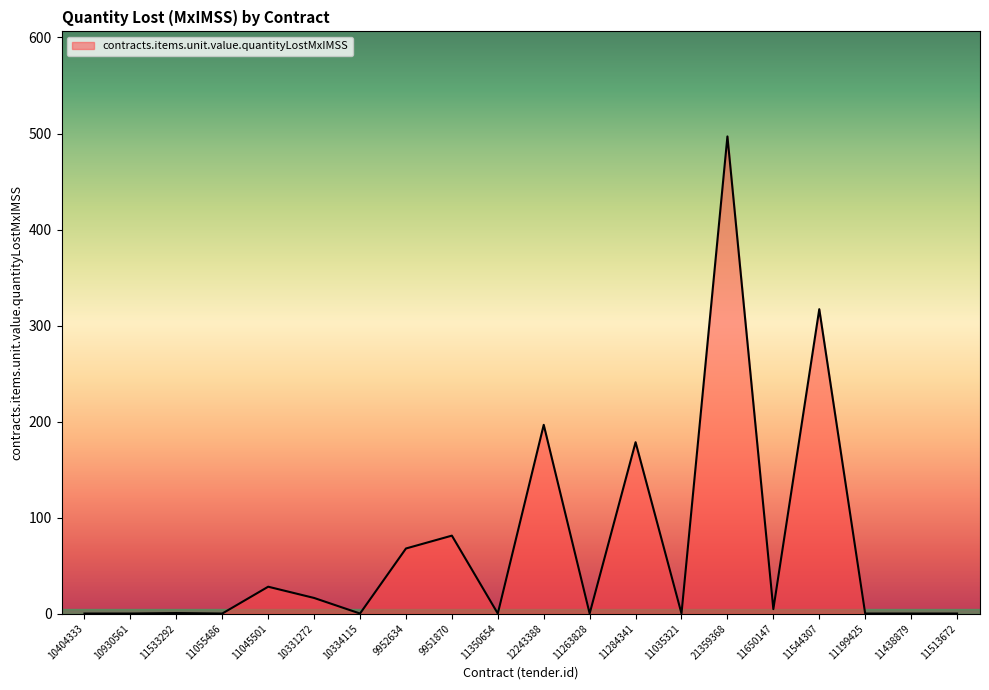

Which category has the highest value across all series?

21359368